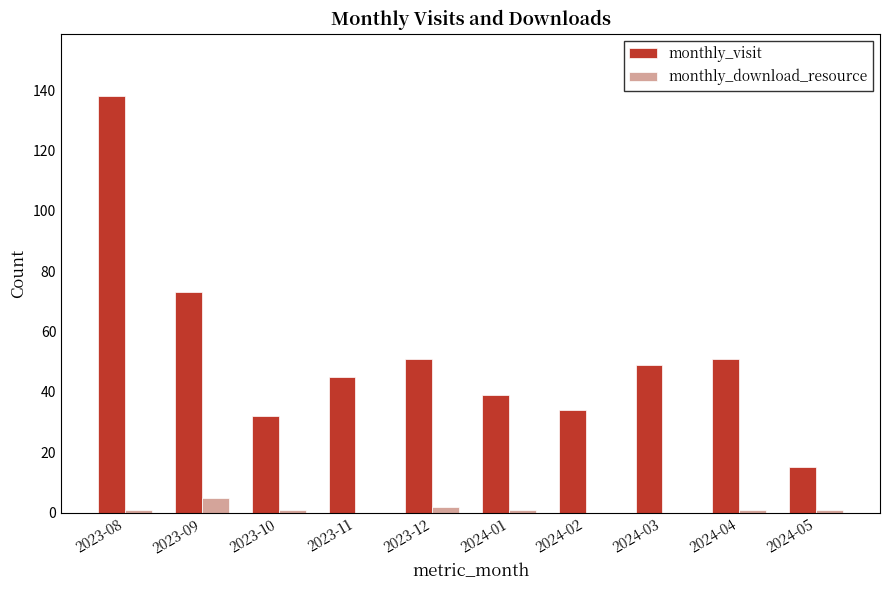

What is the sum of all monthly_visit values?

527